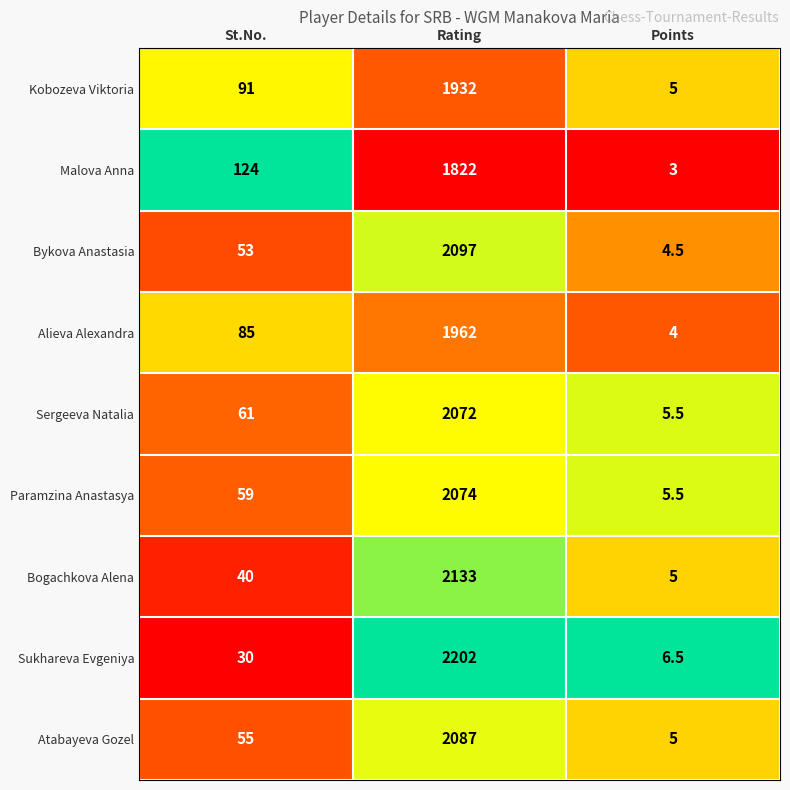

Which series has the largest total across all categories?

Sukhareva Evgeniya